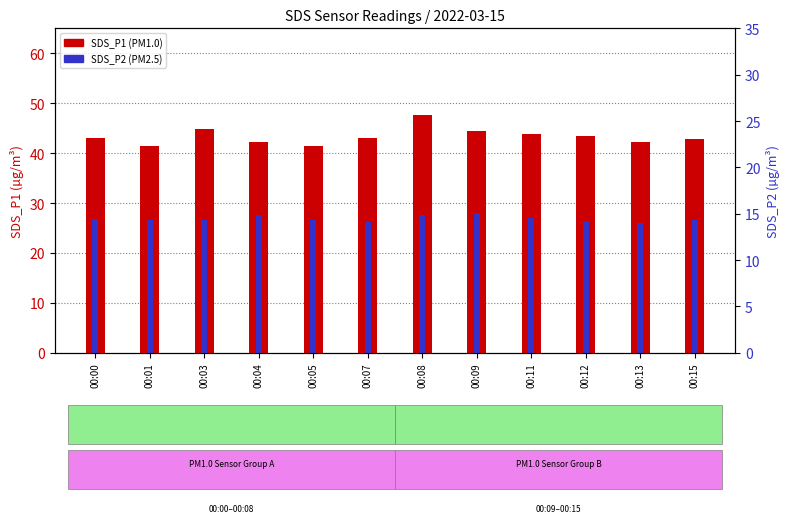

How many values in the SDS_P1 series are below 42?

2